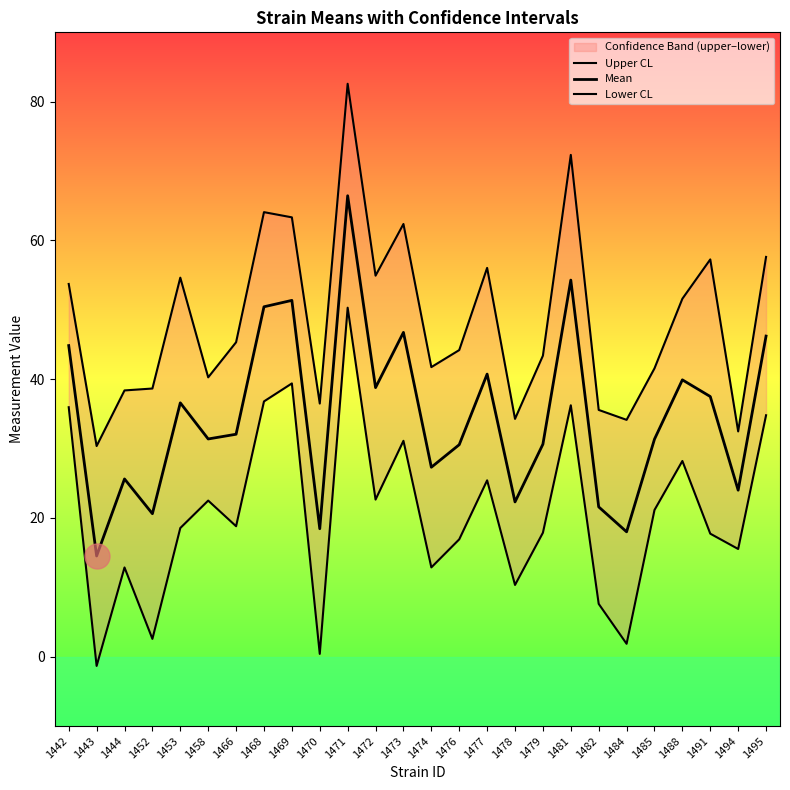

The value of Lower CL at 1444 is 21.2. True or false?

False